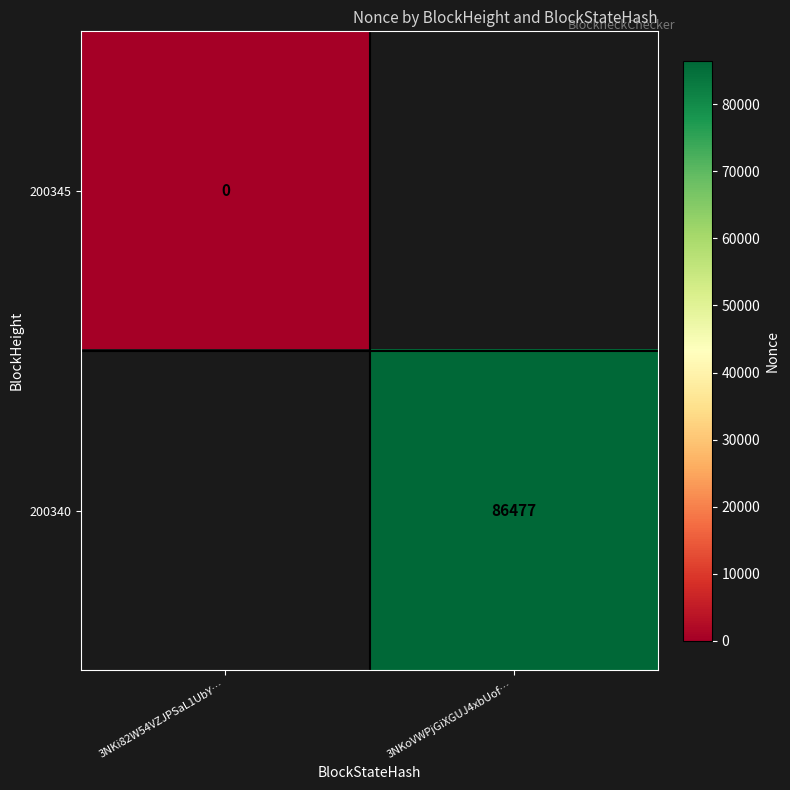

Is it true that 200340 equals 133072 at 3NKoVWPjGiXGUJ4xbUof…?

False